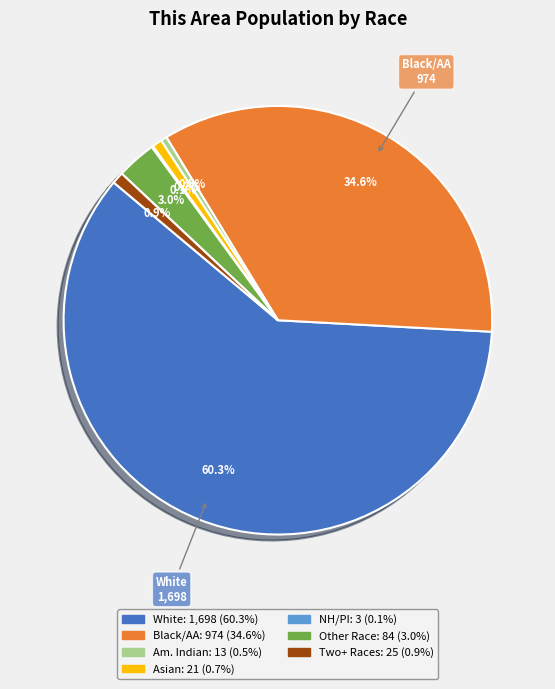

Does any single category account for the majority?

Yes